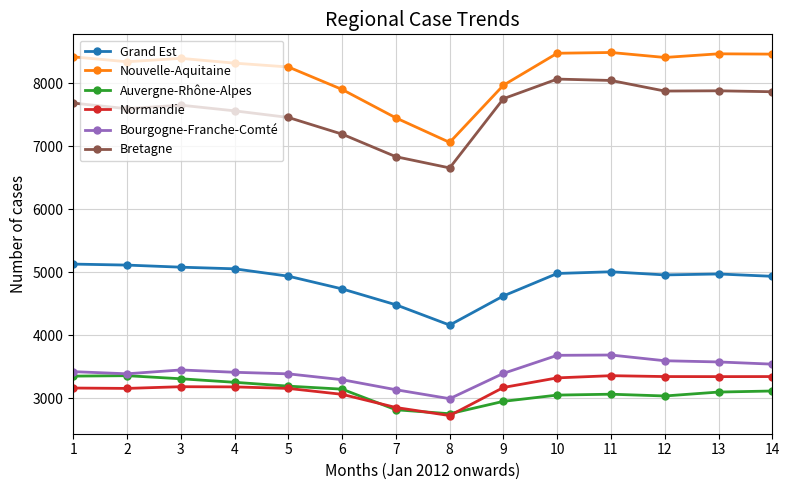

What is the difference between the Bourgogne-Franche-Comté values at 9 and 7?

260